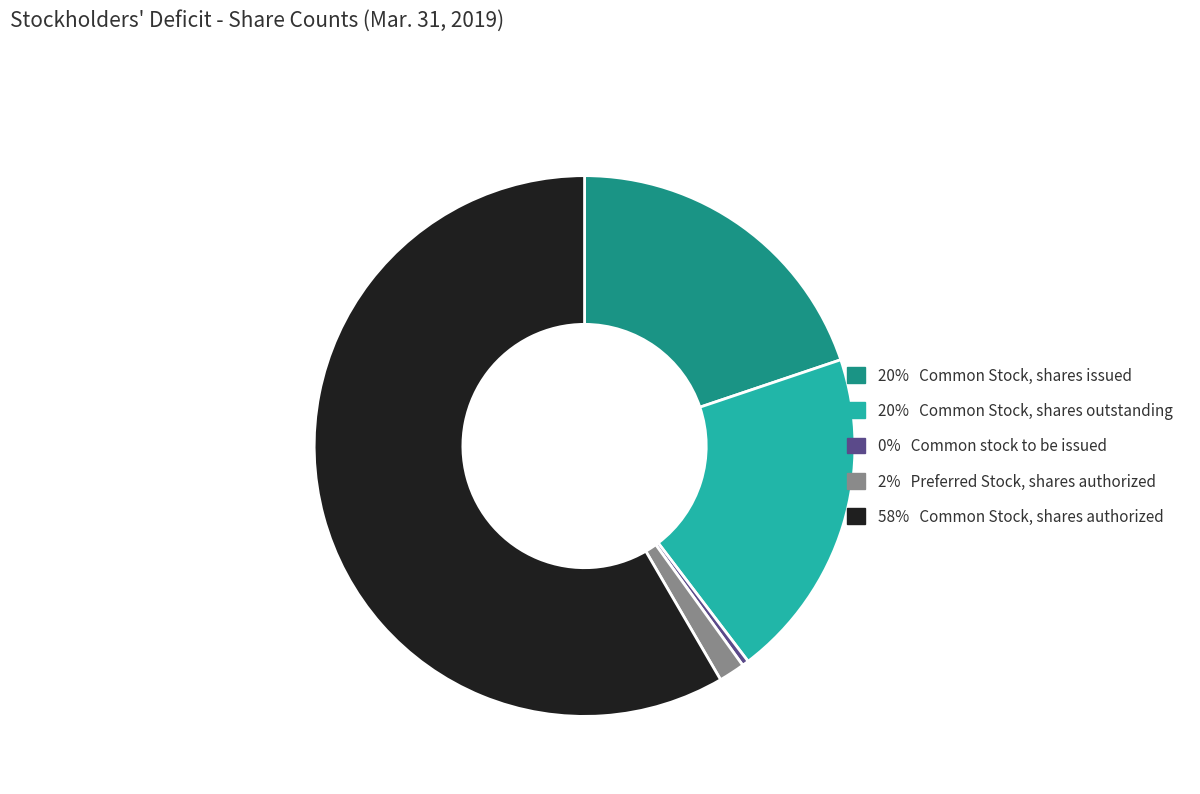

Is there a majority slice in this chart?

Yes